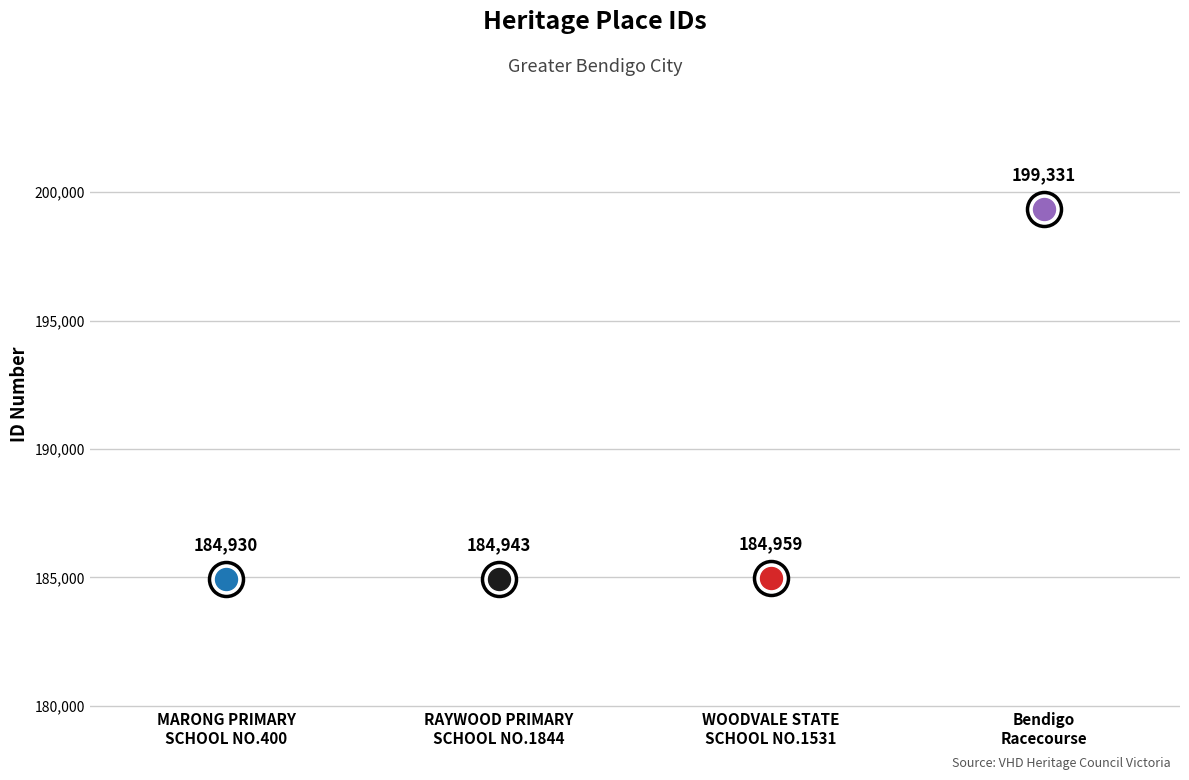

What is the change in value from MARONG PRIMARY
SCHOOL NO.400 to WOODVALE STATE
SCHOOL NO.1531?

+29